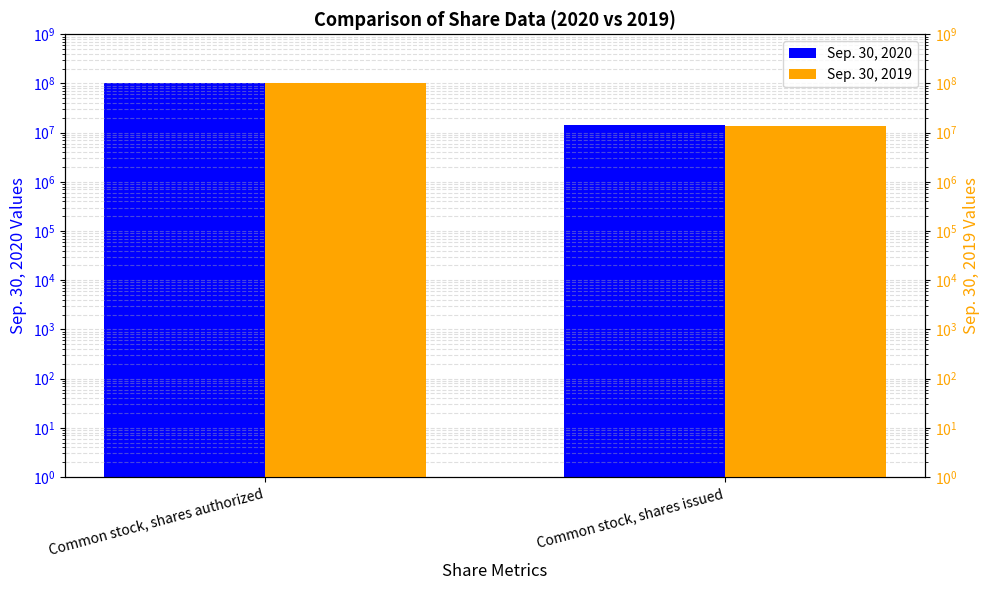

What is the value of the Sep. 30, 2019 bar at the 2nd from the left?

13617366